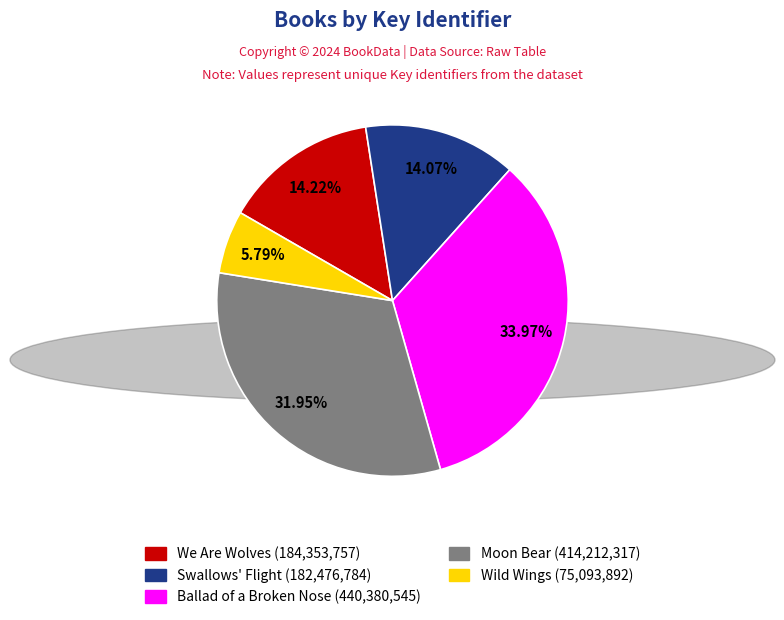

Is the sum of Wild Wings and Swallows' Flight greater than half?

No